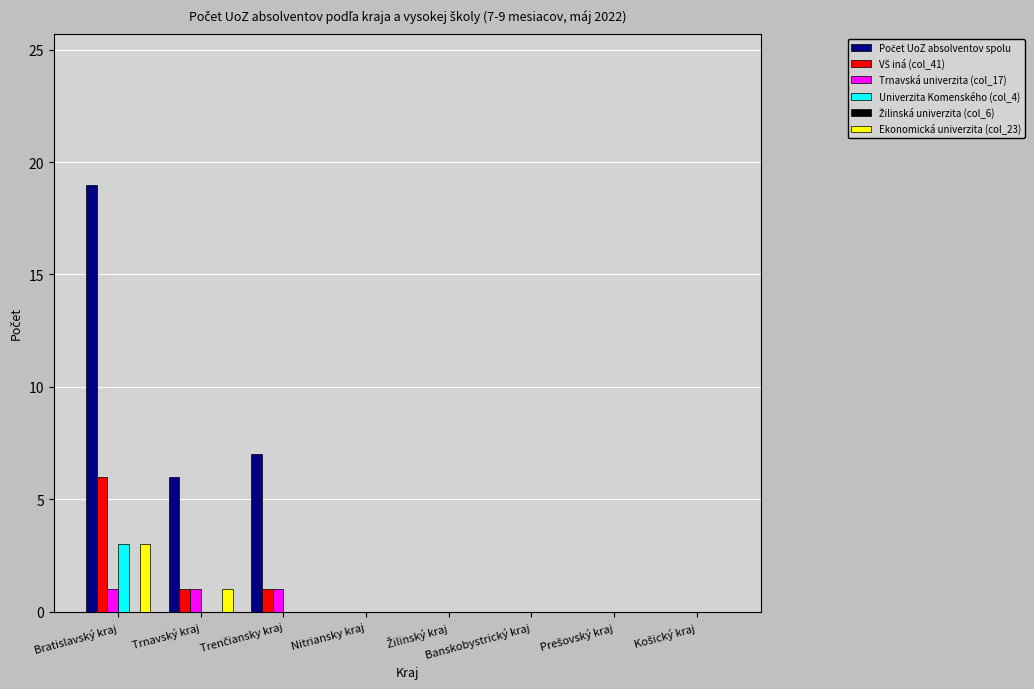

How many groups of bars are there?

8